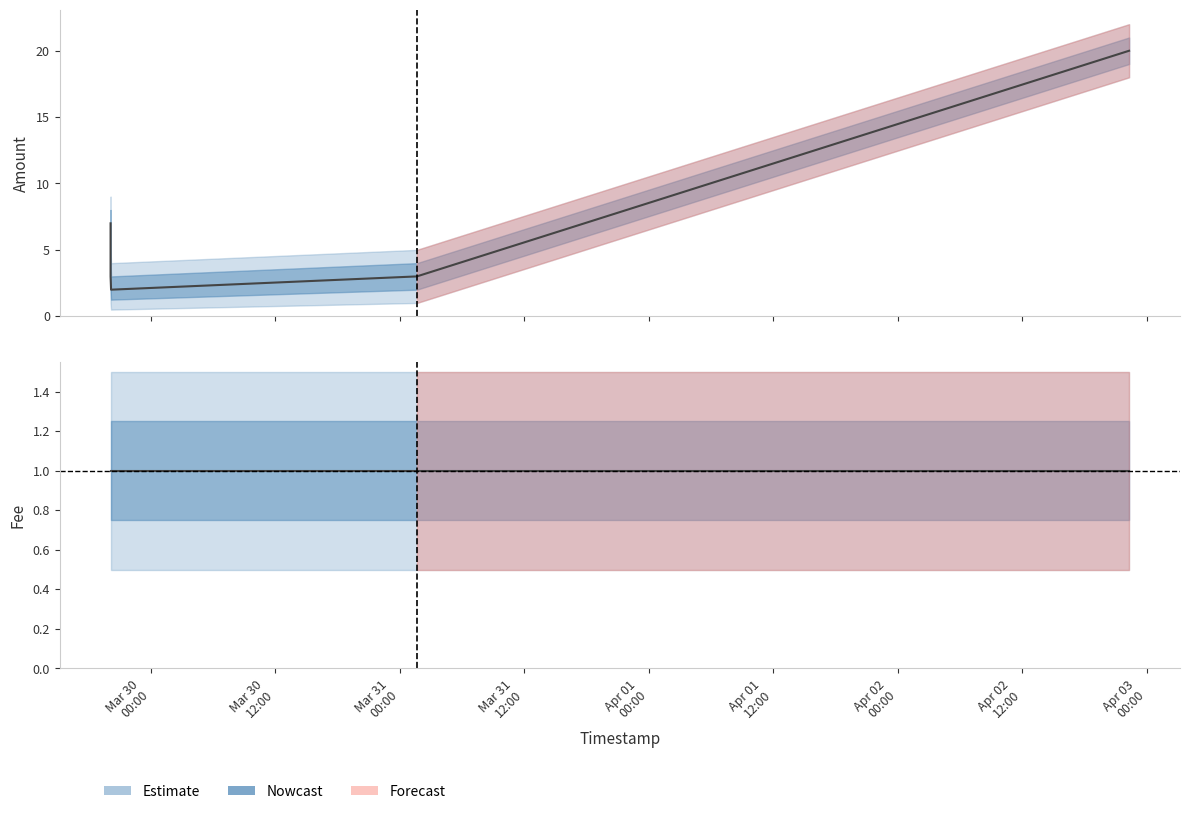

What is the minimum value shown in the chart?

2